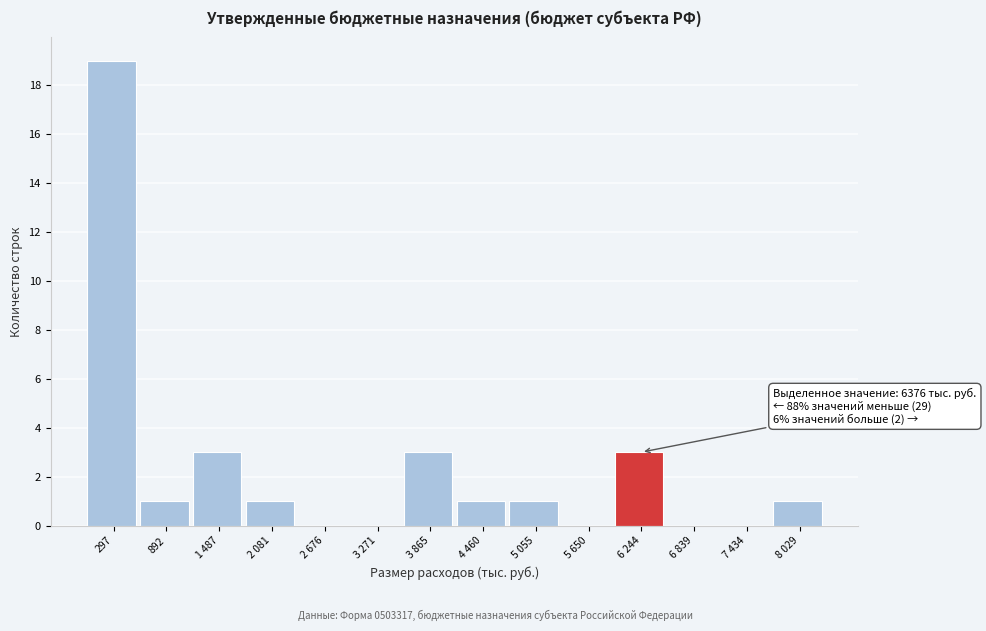

Reading right to left, extract all data points from this chart.

8 029=1	7 434=0	6 839=0	6 244=3	5 650=0	5 055=1	4 460=1	3 865=3	3 271=0	2 676=0	2 081=1	1 487=3	892=1	297=19